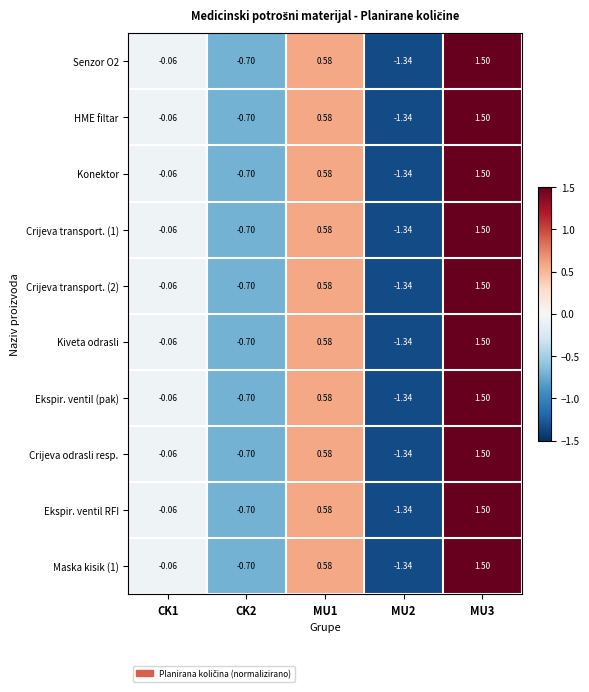

Is the value of Ekspir. ventil RFI at MU1 greater than the value of Ekspir. ventil (pak) at MU2?

Yes